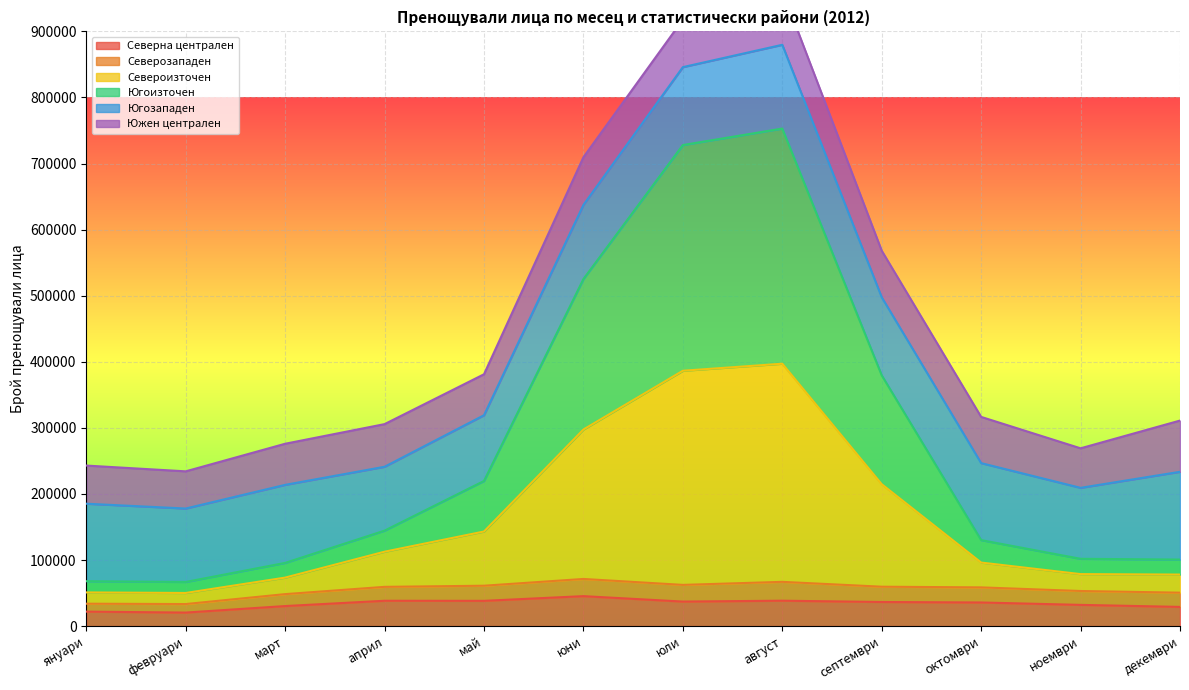

Between декември and юни, which is larger?

юни